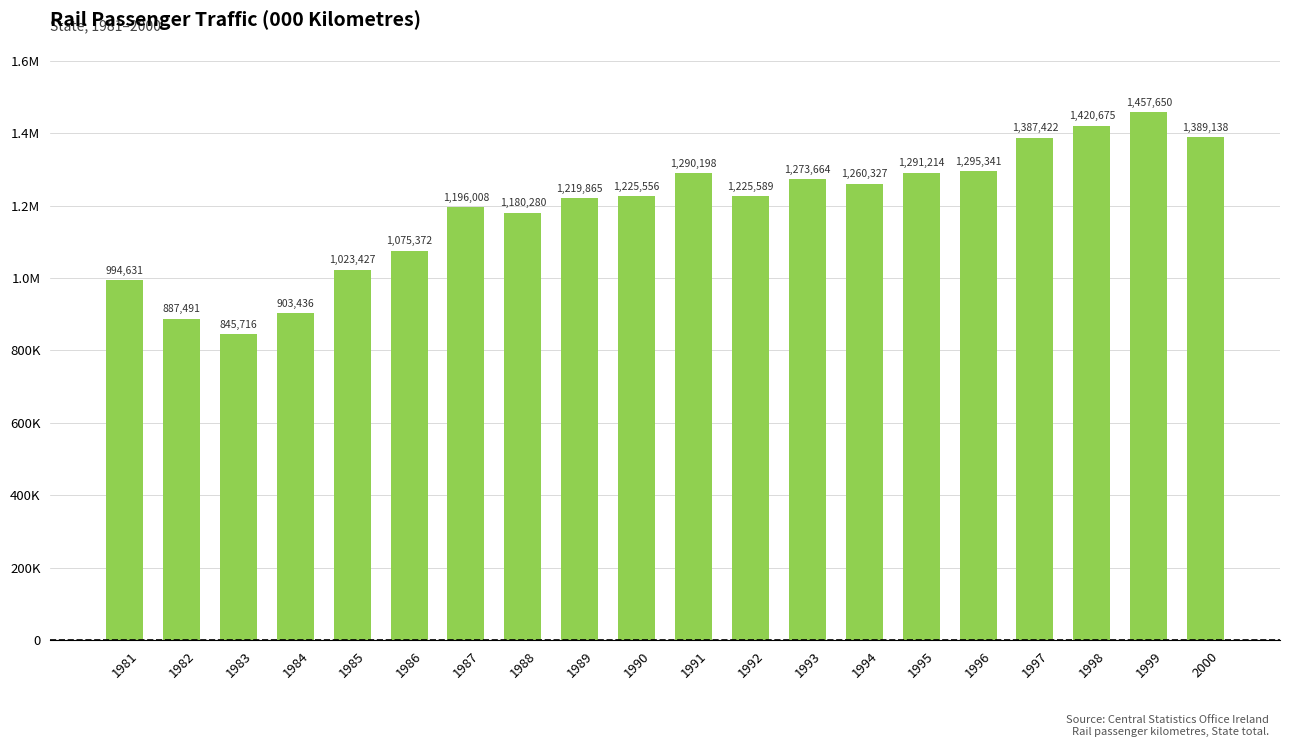

Count the number of values greater than 1225589.

9